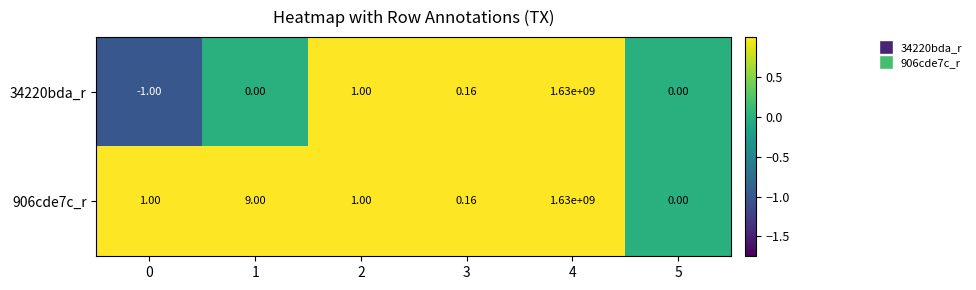

Reading left to right, extract all data points from this chart.

34220bda_r: 0=-1.0	1=0.0	2=1.0	3=0.2	4=1630000000.0	5=0.0
906cde7c_r: 0=1.0	1=9.0	2=1.0	3=0.2	4=1630000000.0	5=0.0